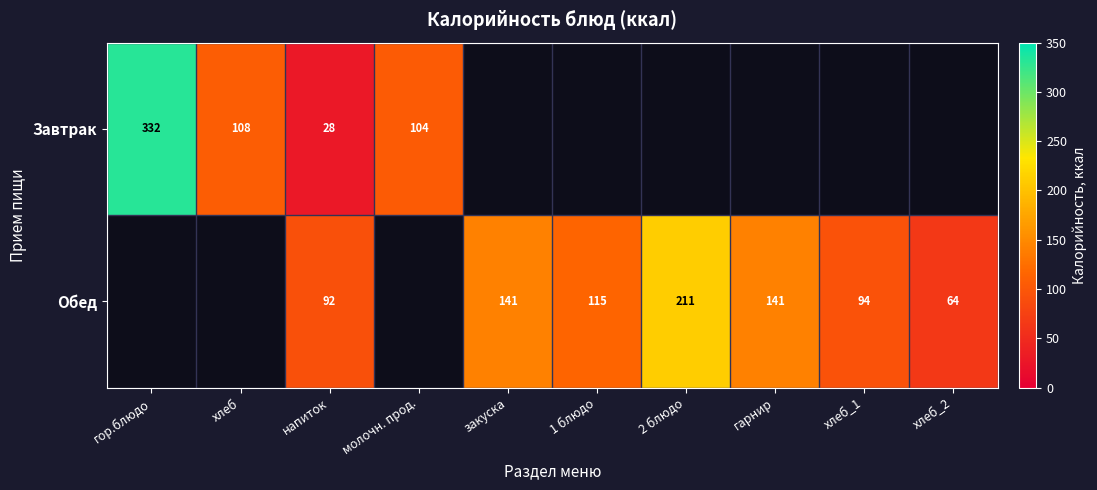

Count the number of data series in this chart.

2